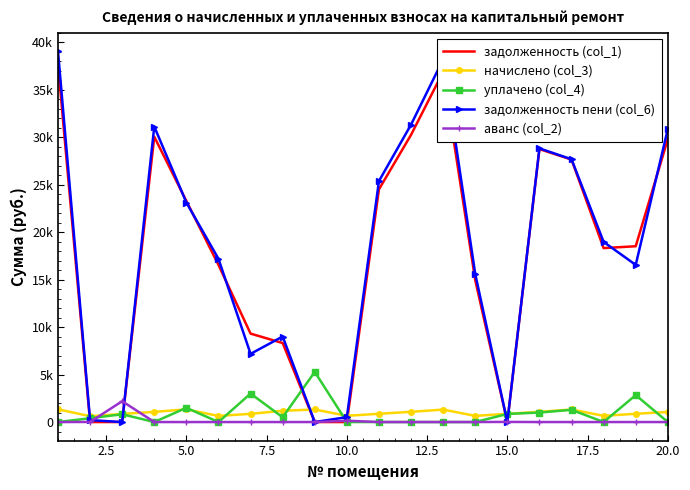

What are all the series names shown in the legend?

задолженность (col_1), начислено (col_3), уплачено (col_4), задолженность пени (col_6), аванс (col_2)